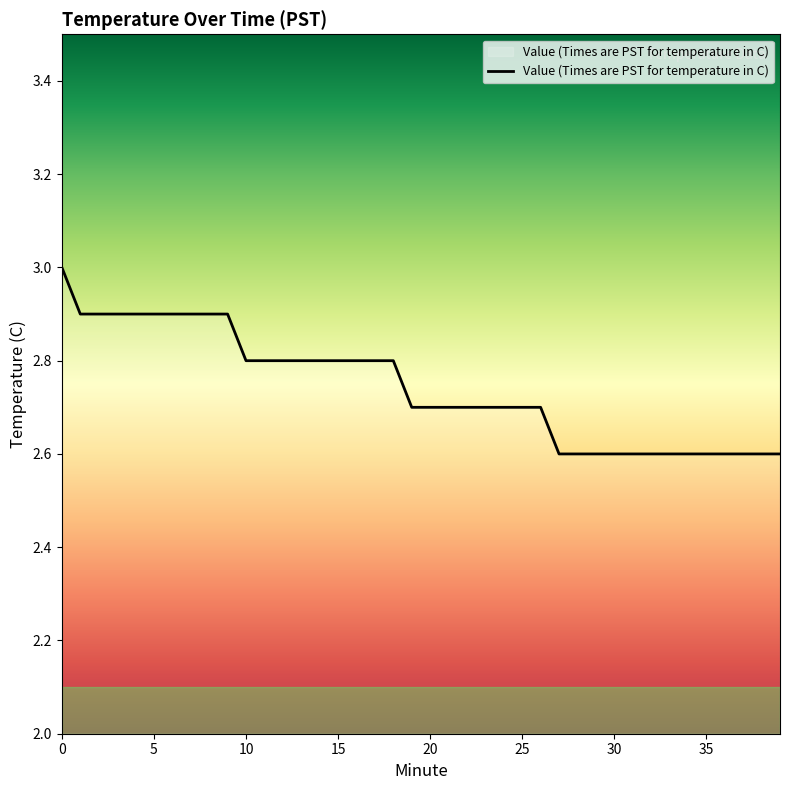

How many lines are shown in the chart?

1